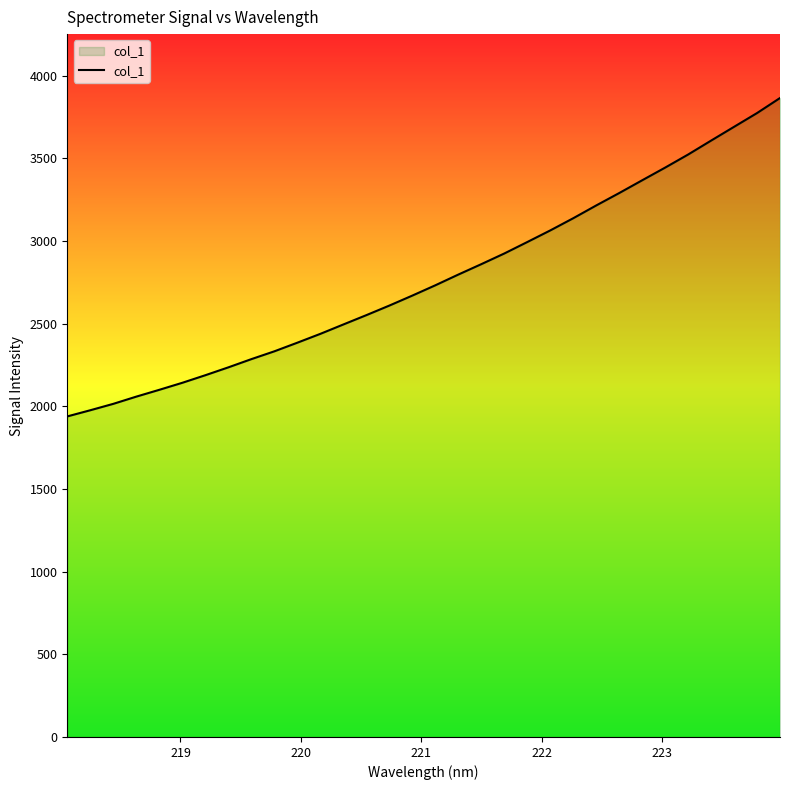

What is the minimum value shown in the chart?

1938.9